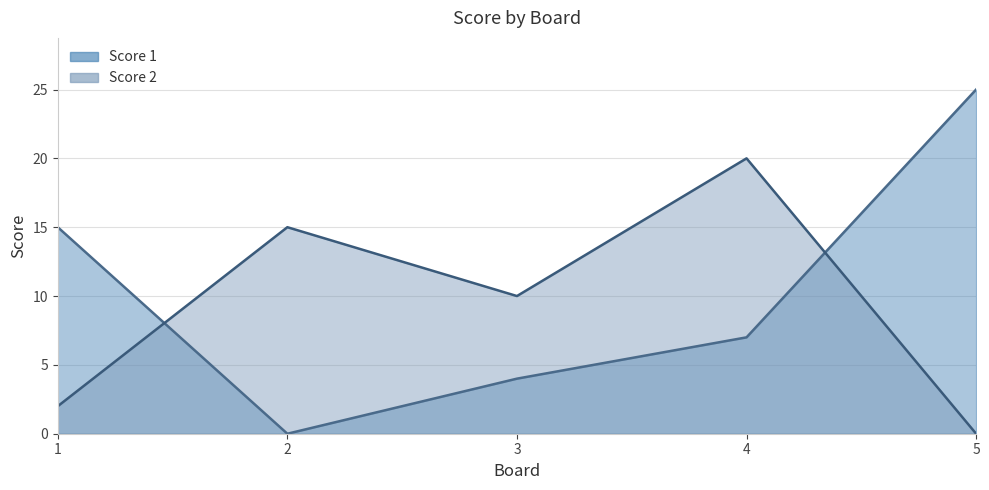

How many series are shown in this chart?

2